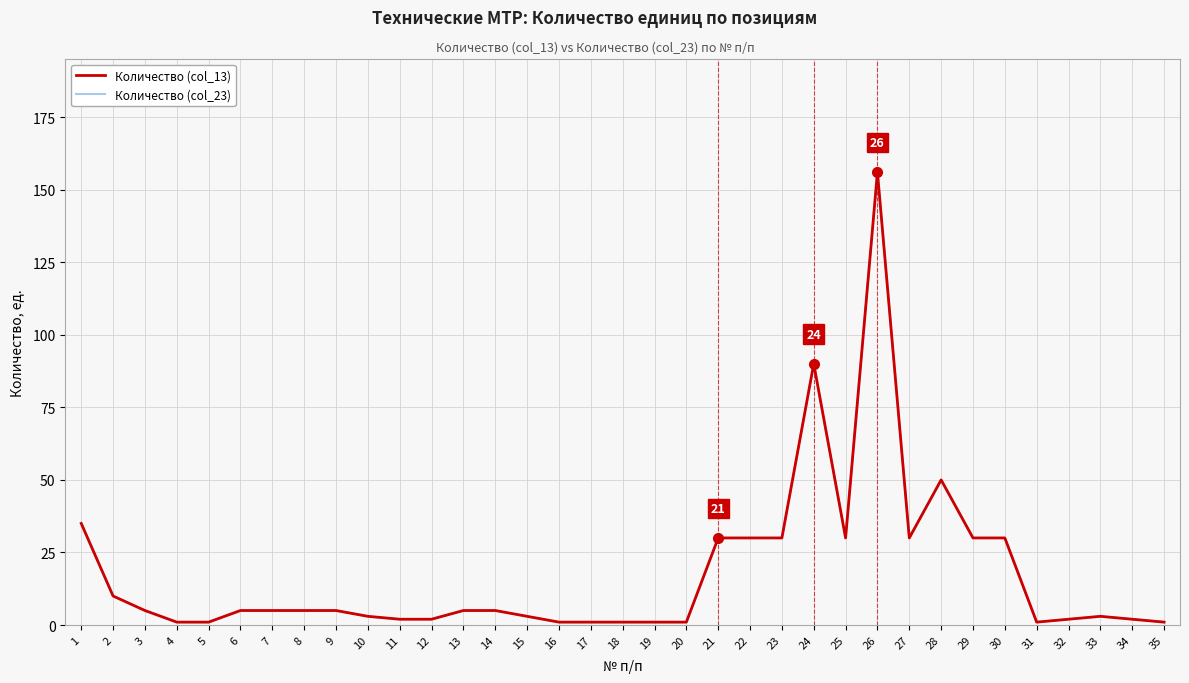

True or false: Количество (col_13) has more than 1 interior local peaks.

True